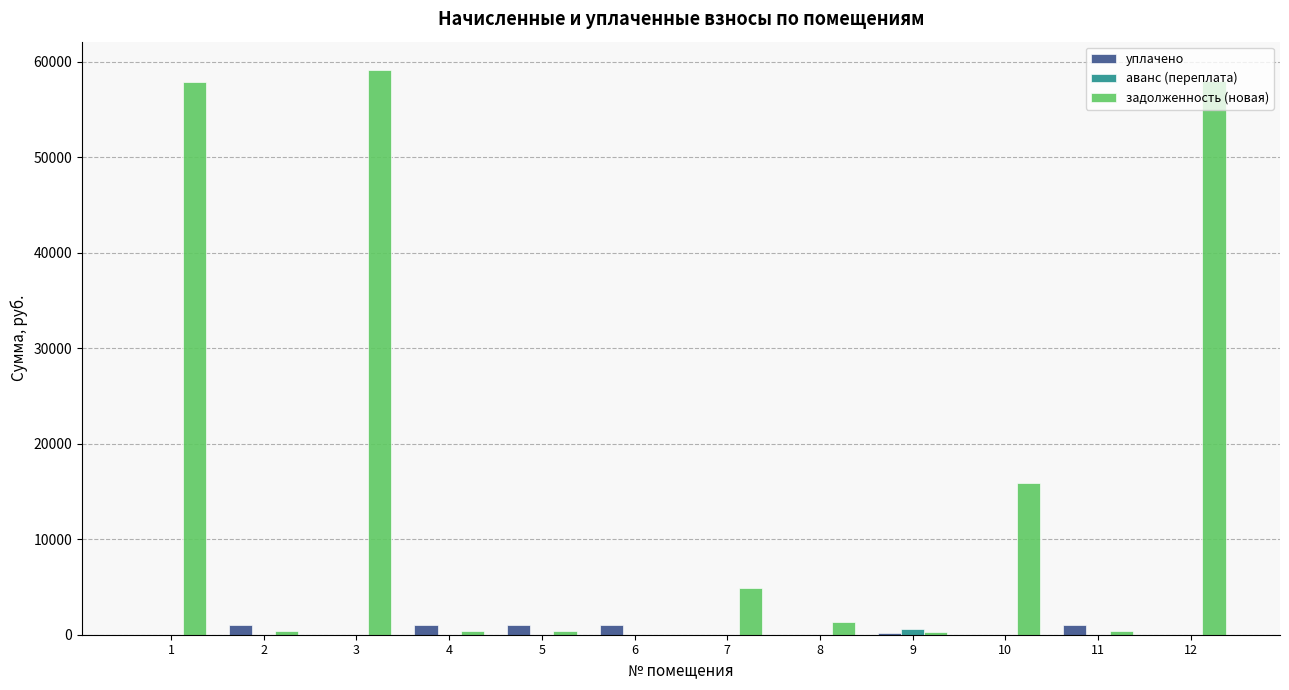

At which label does уплачено first exceed 131?

2